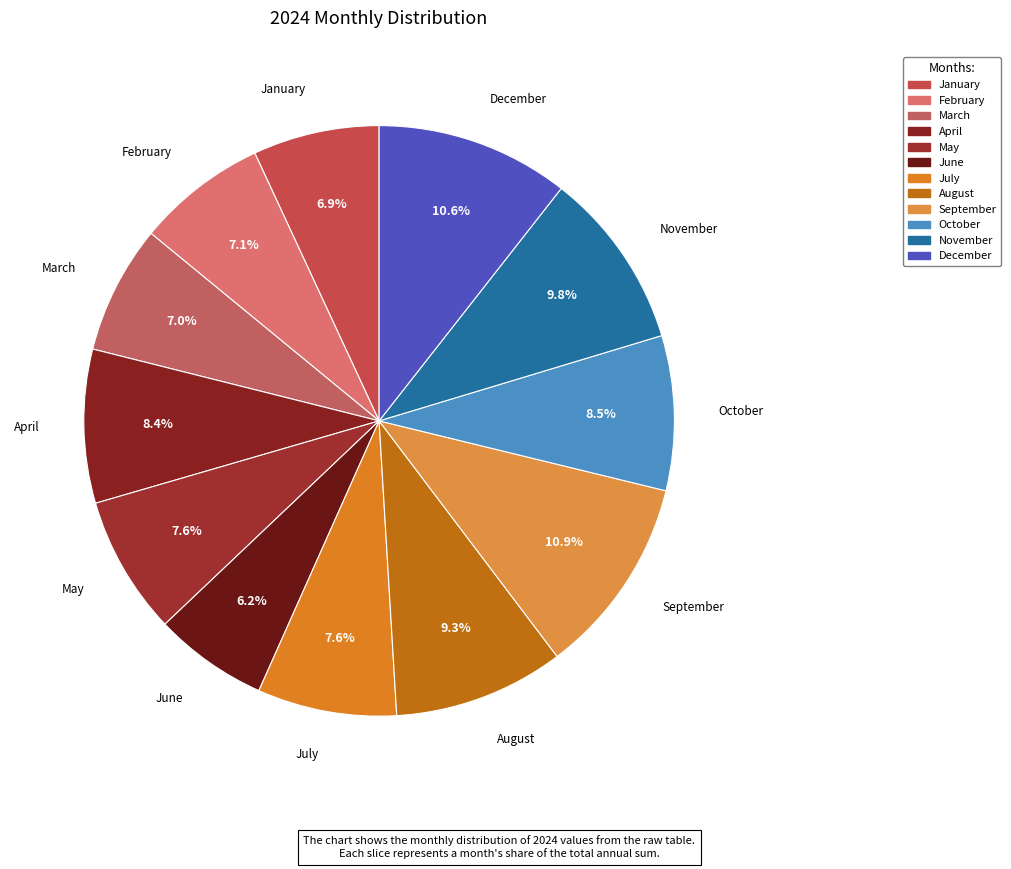

True or false: February accounts for 21% of the total.

False